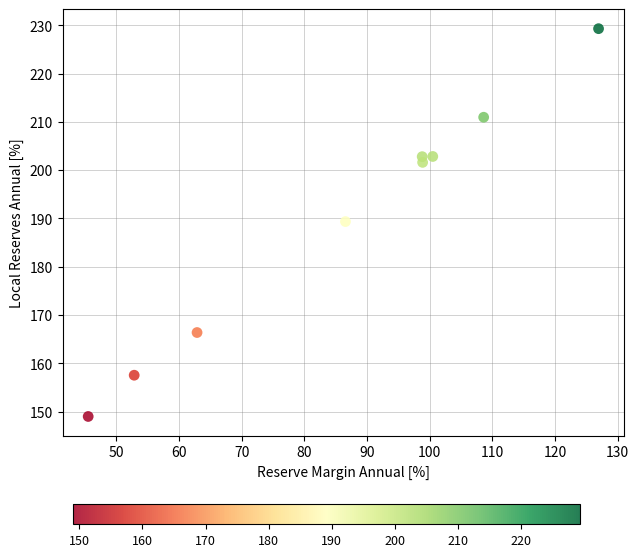

What is the range of Y values (max minus min)?

80.3